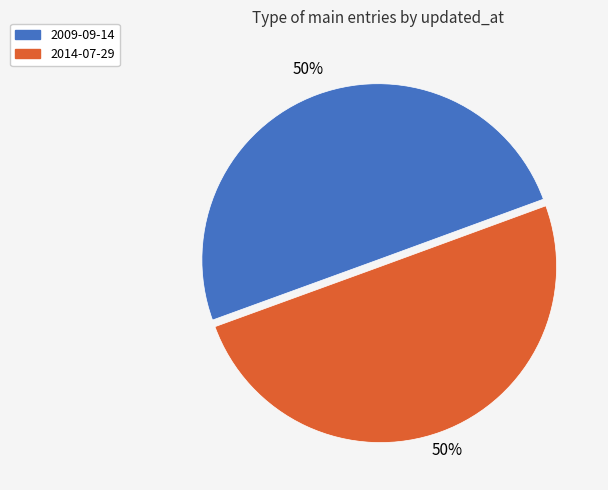

Combined, do 2009-09-14 and 2014-07-29 account for over 50%?

Yes